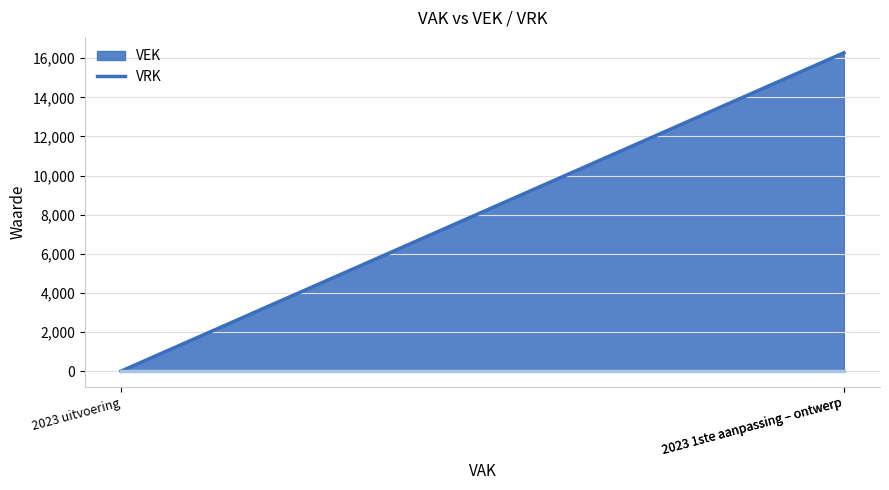

The value at 2023 1ste aanpassing – ontwerp is 21695. True or false?

False